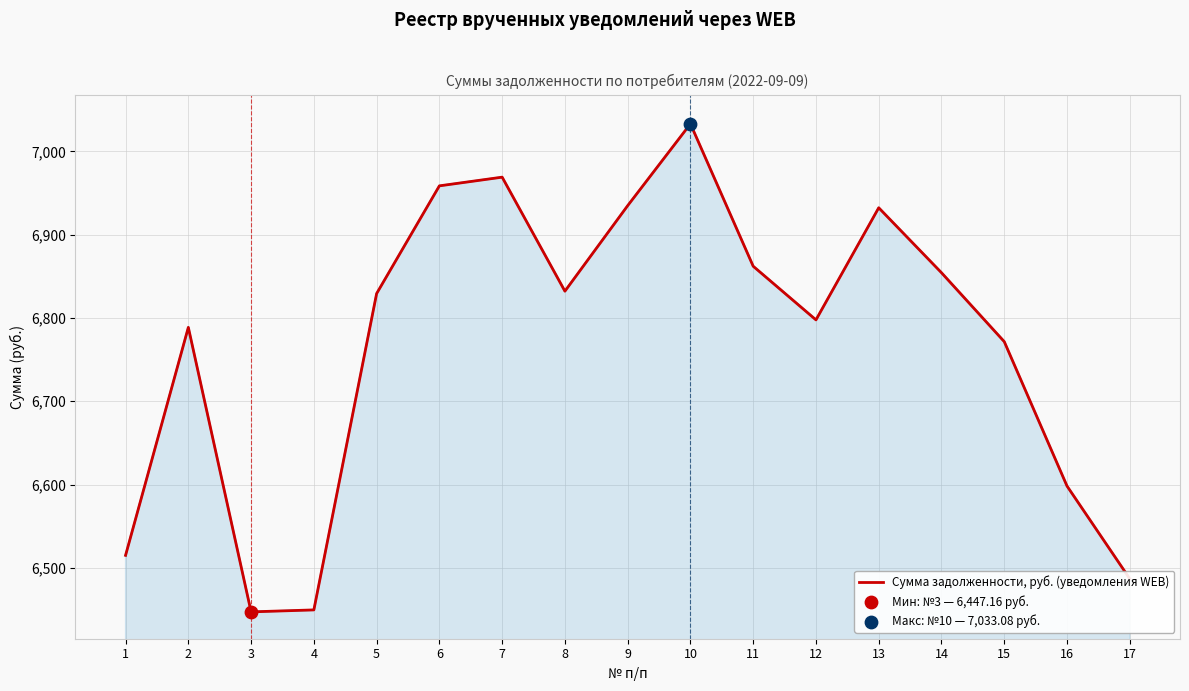

Which has a higher value, 7 or 9?

7